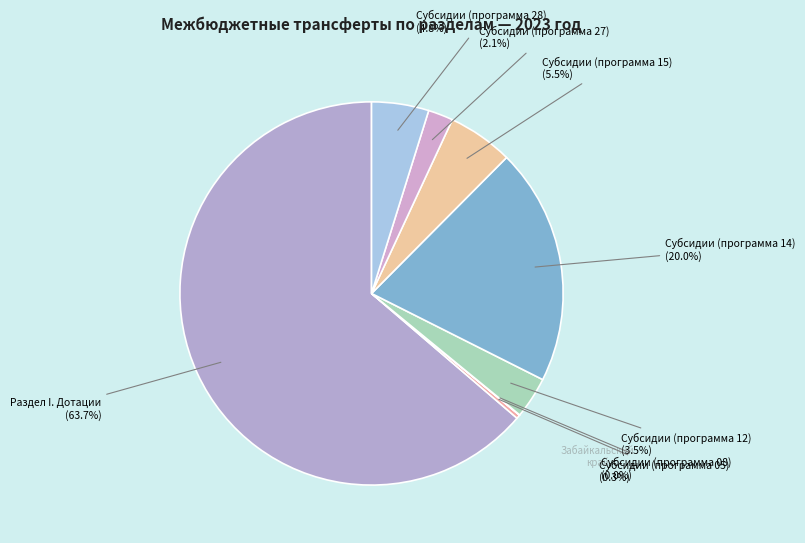

How many slices are in this pie chart?

8